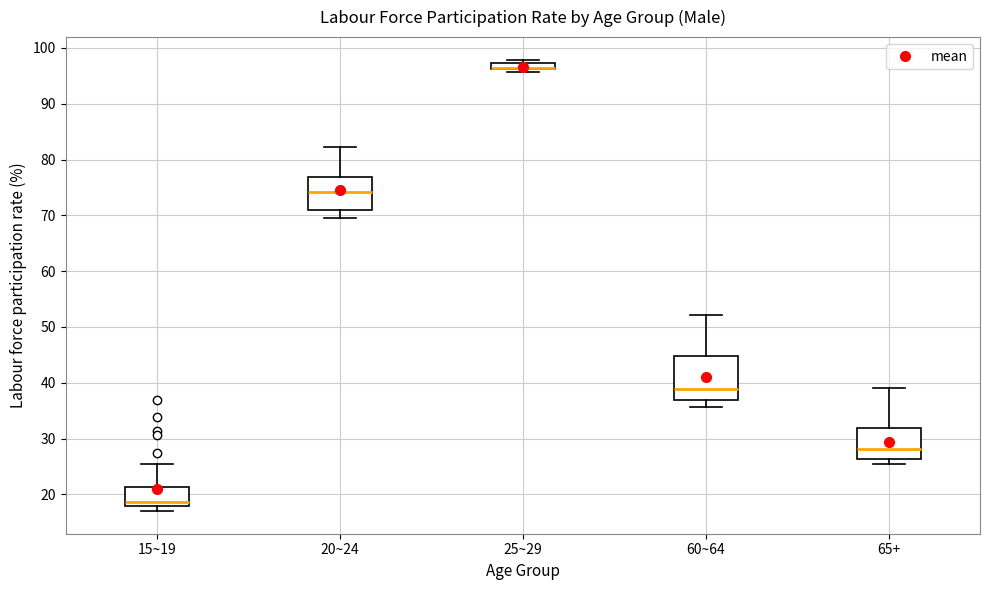

Which box is the tallest, from its lower edge to its upper edge?

60~64